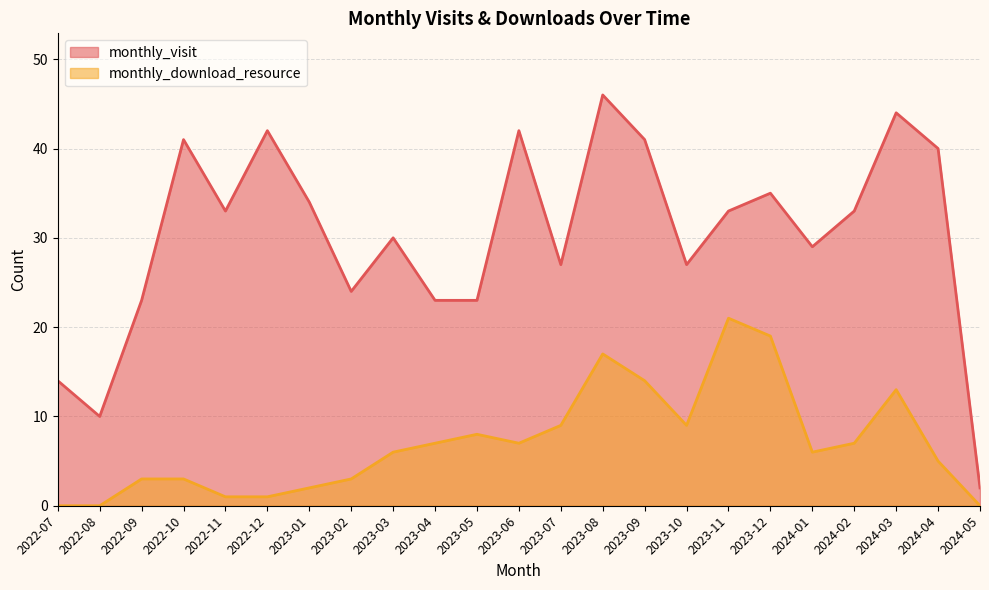

True or false: monthly_download_resource and monthly_visit intersect in this chart.

False